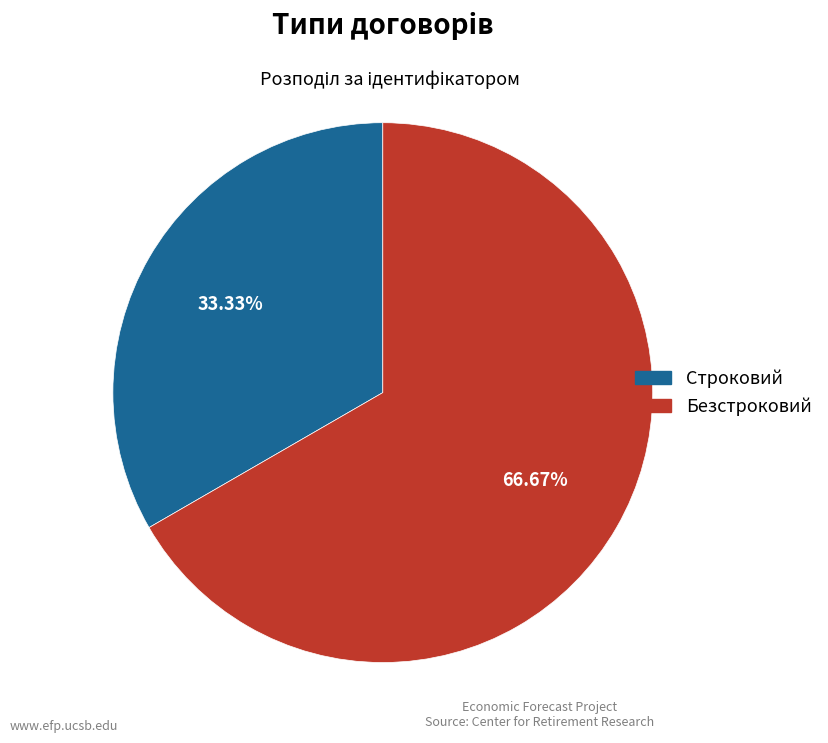

Does Строковий represent more than half of the total?

No